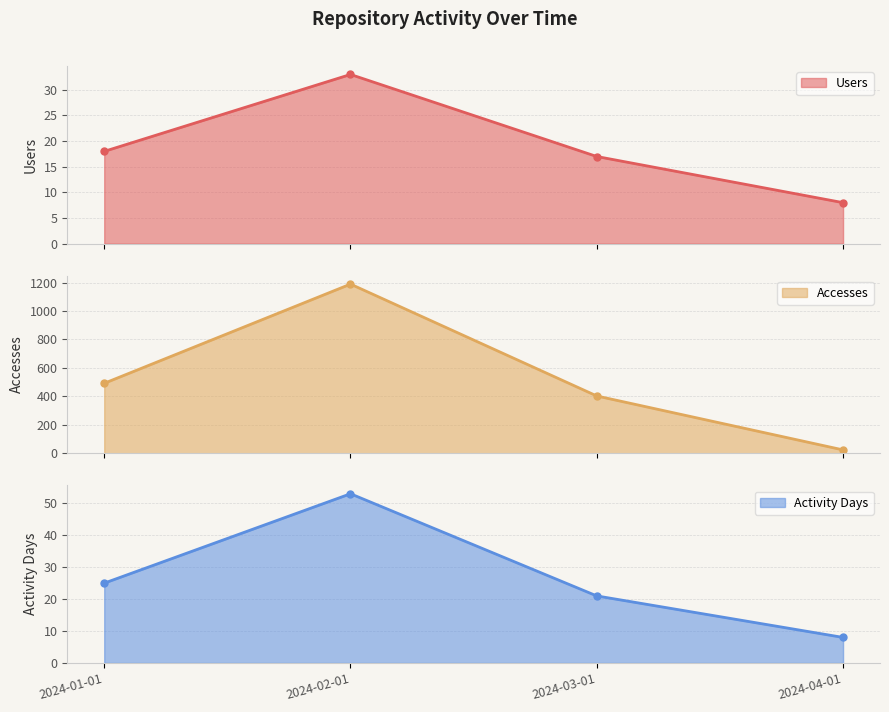

What is the difference between the Activity Days values at 2024-01-01 and 2024-02-01?

28